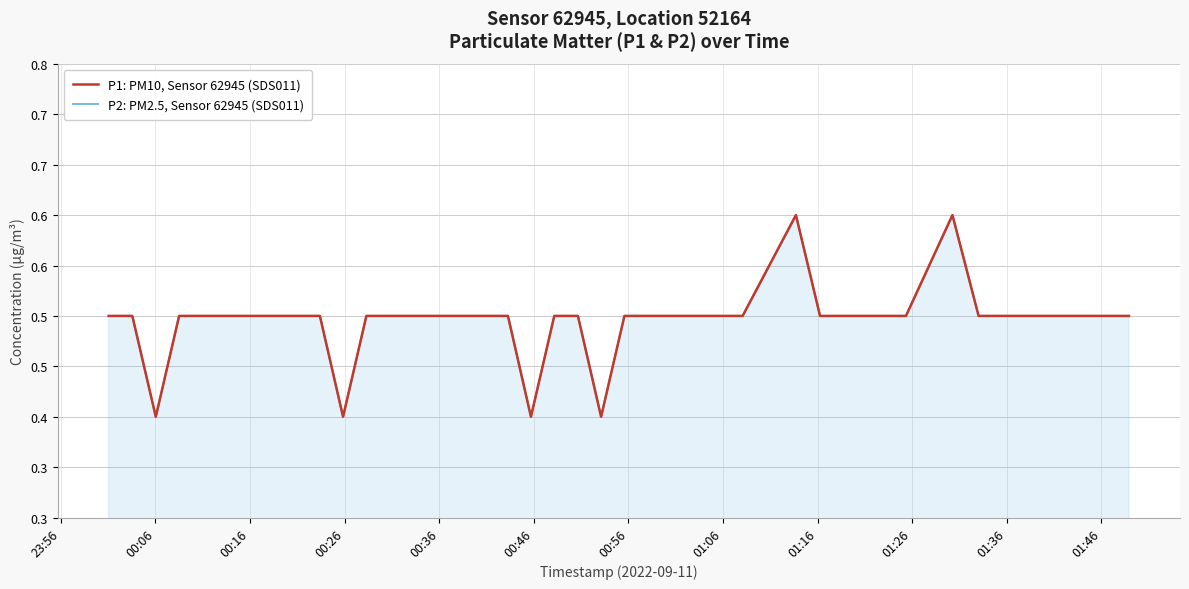

What are all the series names shown in the legend?

P1: PM10, Sensor 62945 (SDS011), P2: PM2.5, Sensor 62945 (SDS011)